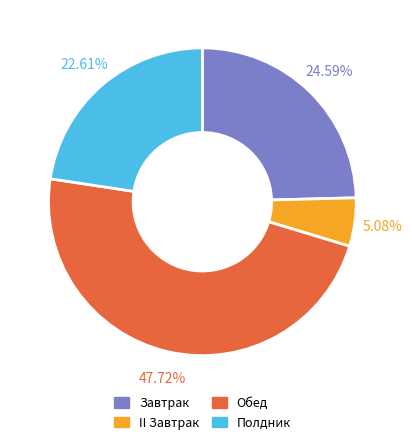

Rank the categories by value from lowest to highest.

II Завтрак, Полдник, Завтрак, Обед